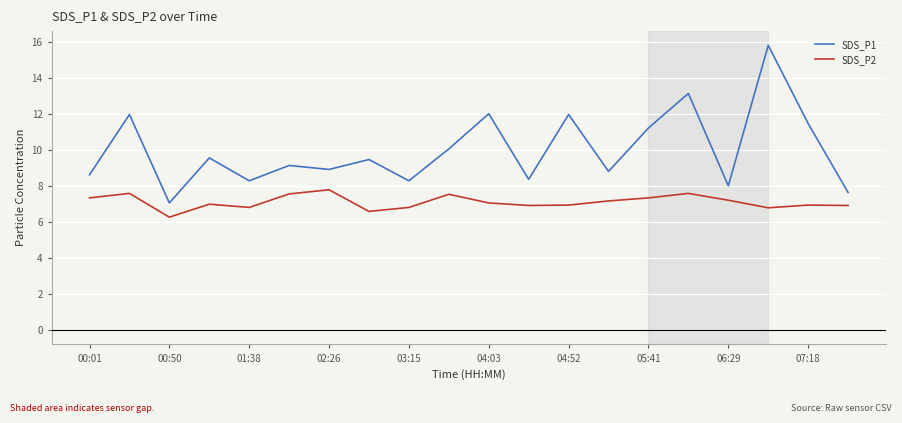

True or false: SDS_P1 and SDS_P2 cross at least once.

False